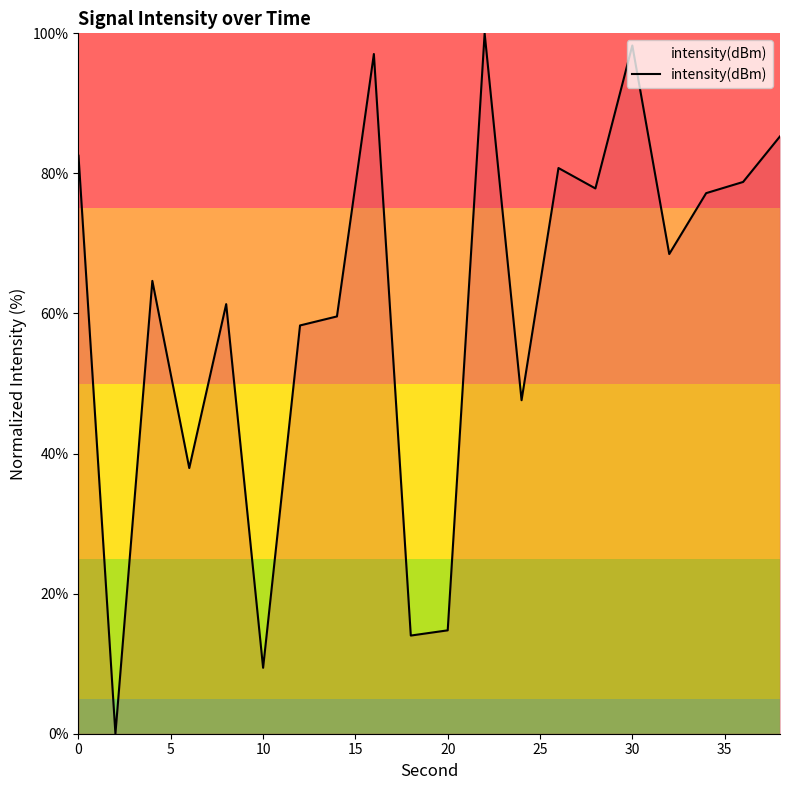

How many values are below 68?

10